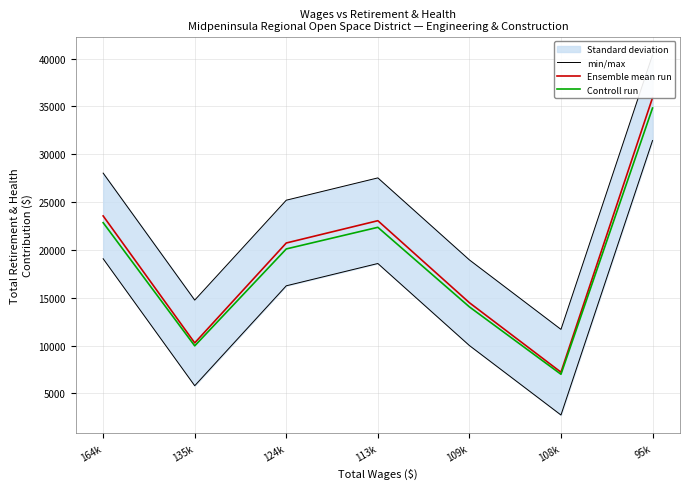

True or false: Controll run has more than 0 interior local peaks.

True